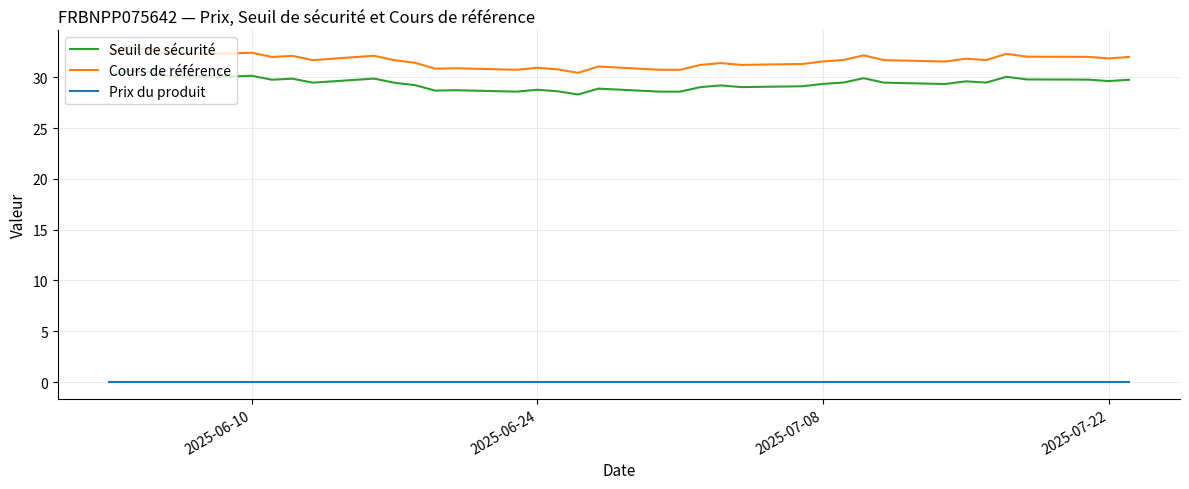

Which series has the widest spread of values?

Cours de référence